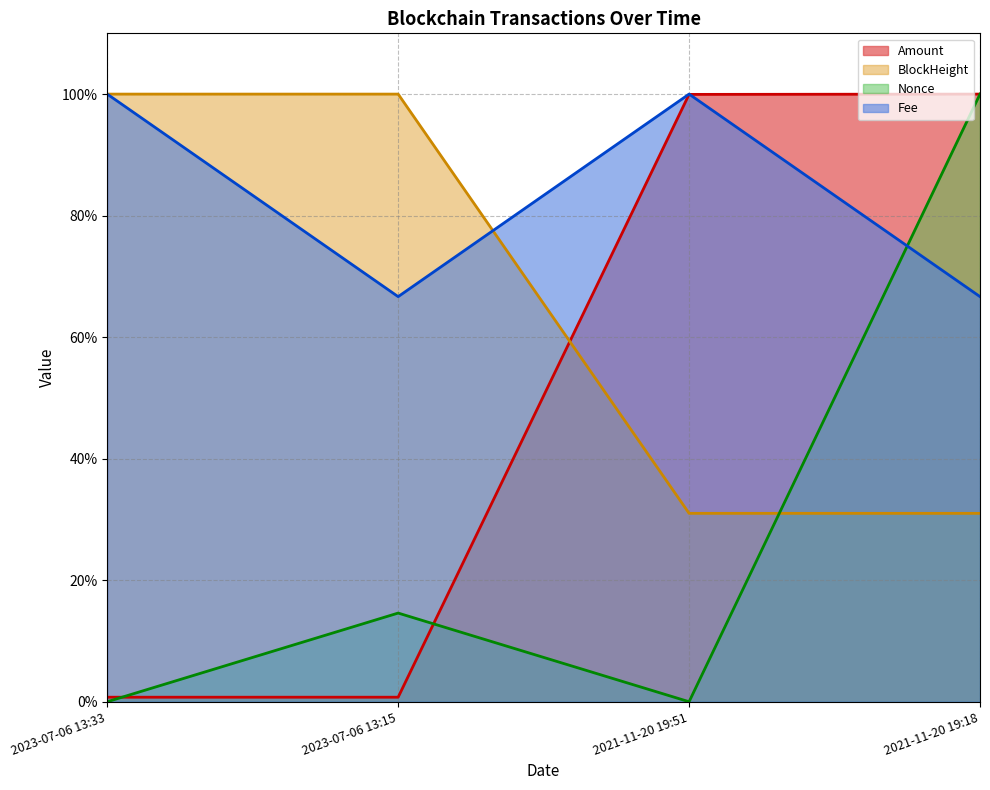

The value of Nonce at 2023-07-06 13:33 is 0.0. True or false?

True